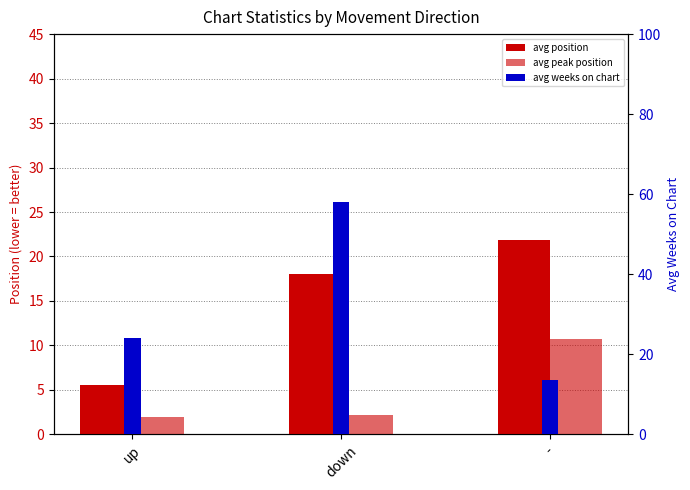

What is the value of the avg weeks on chart bar at the 3rd from the left?

13.5